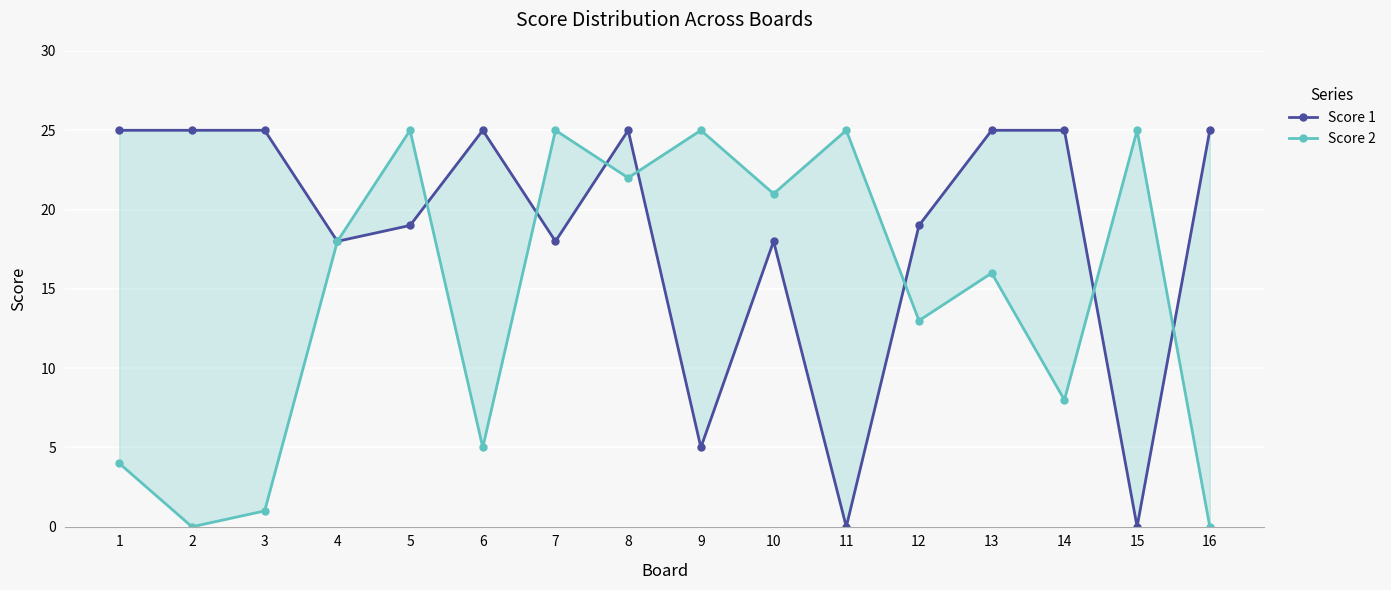

What is the value of the Score 2 point at the 5th from the left?

25